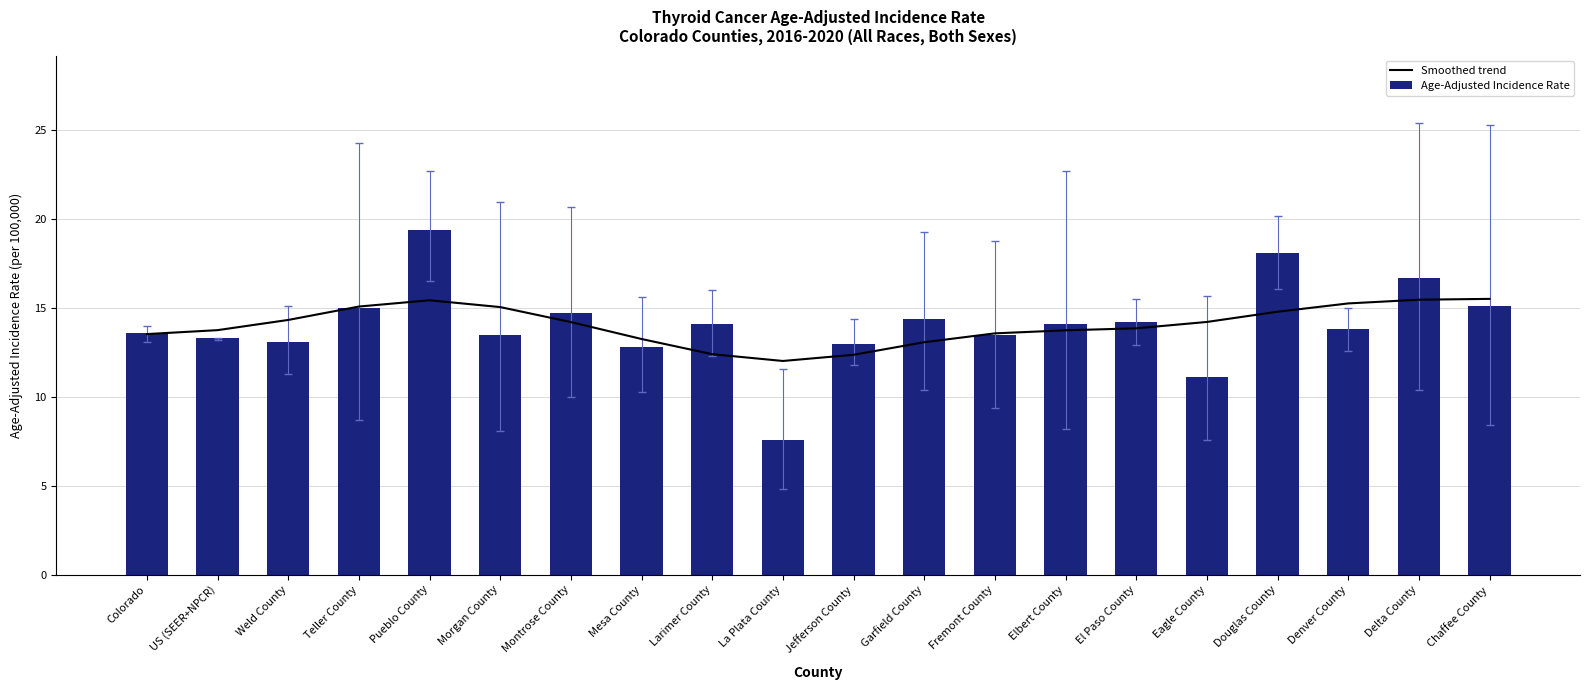

What is the difference between the maximum and second lowest values in the Smoothed trend series?

3.1